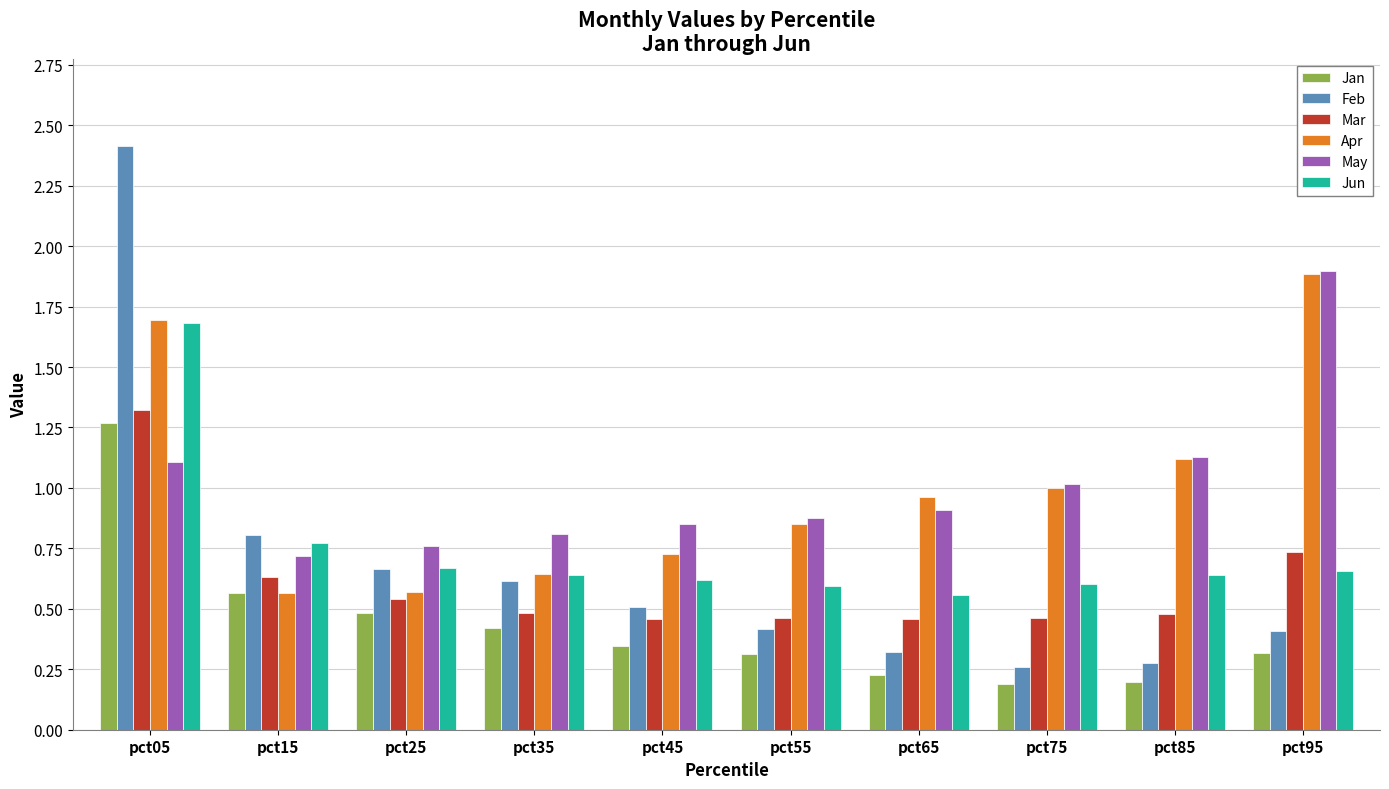

What are all the series names shown in the legend?

Jan, Feb, Mar, Apr, May, Jun